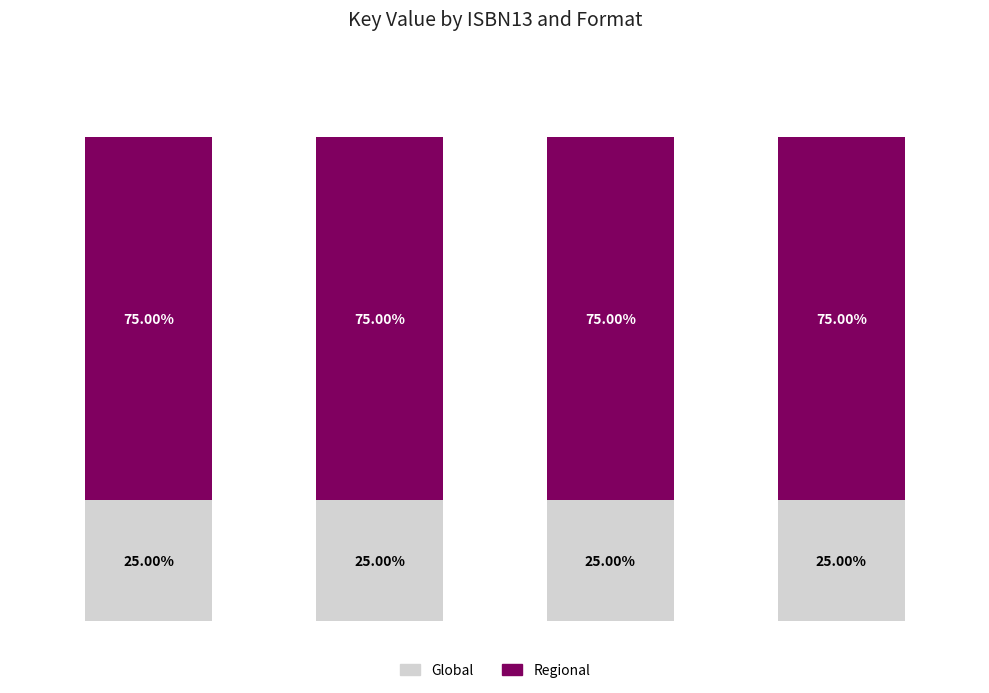

Does the chart contain stacked bars?

Yes